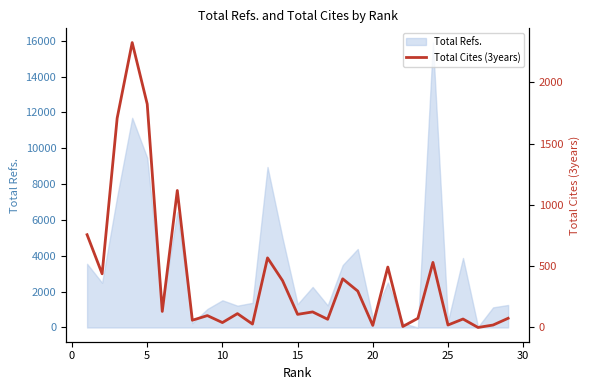

Reading left to right, list all the values displayed in this chart.

757	438	1708	2325	1823	131	1118	59	97	40	113	28	568	382	107	127	67	397	297	17	493	8	75	531	20	69	0	20	75